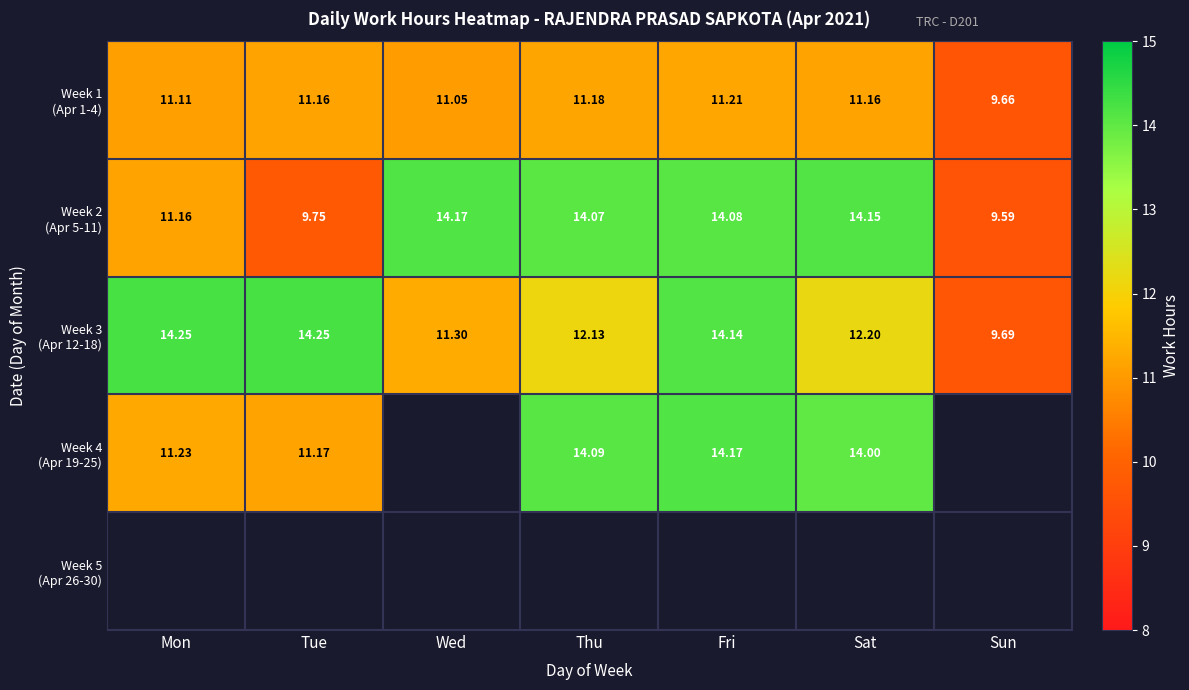

How many values in the Week 4 (Apr 19-25) series exceed 14?

2